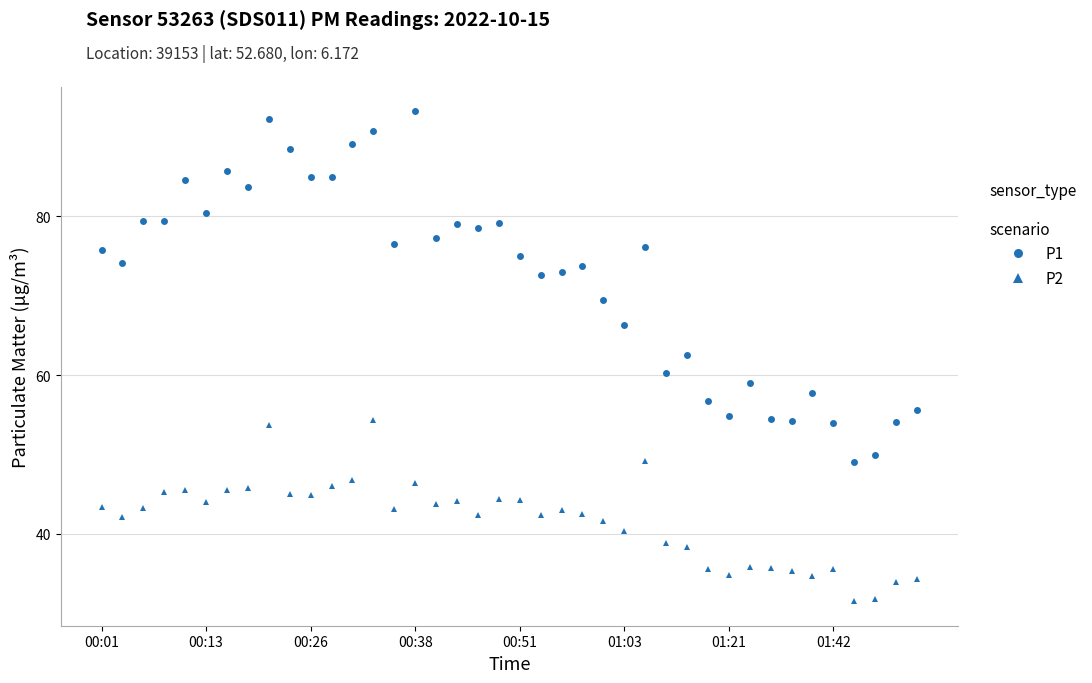

True or false: P1 has more than 1 interior local peaks.

True